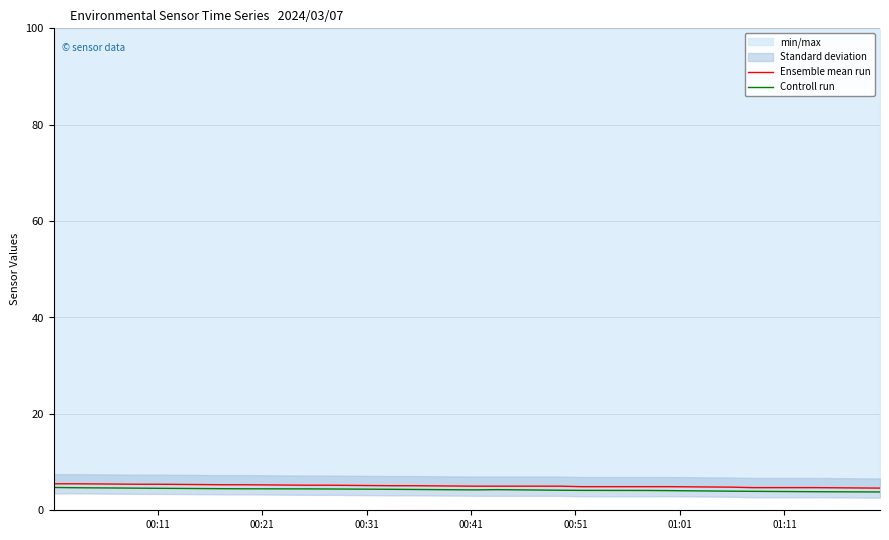

Does the chart display data point markers on the line(s)?

No